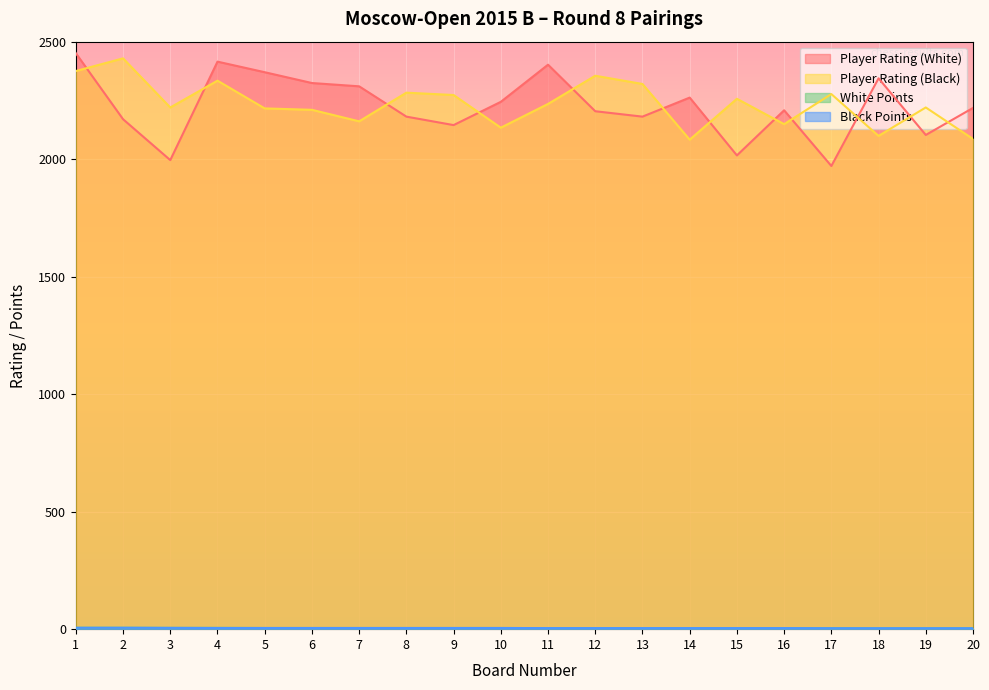

What is the maximum value shown in the chart?

2451.0